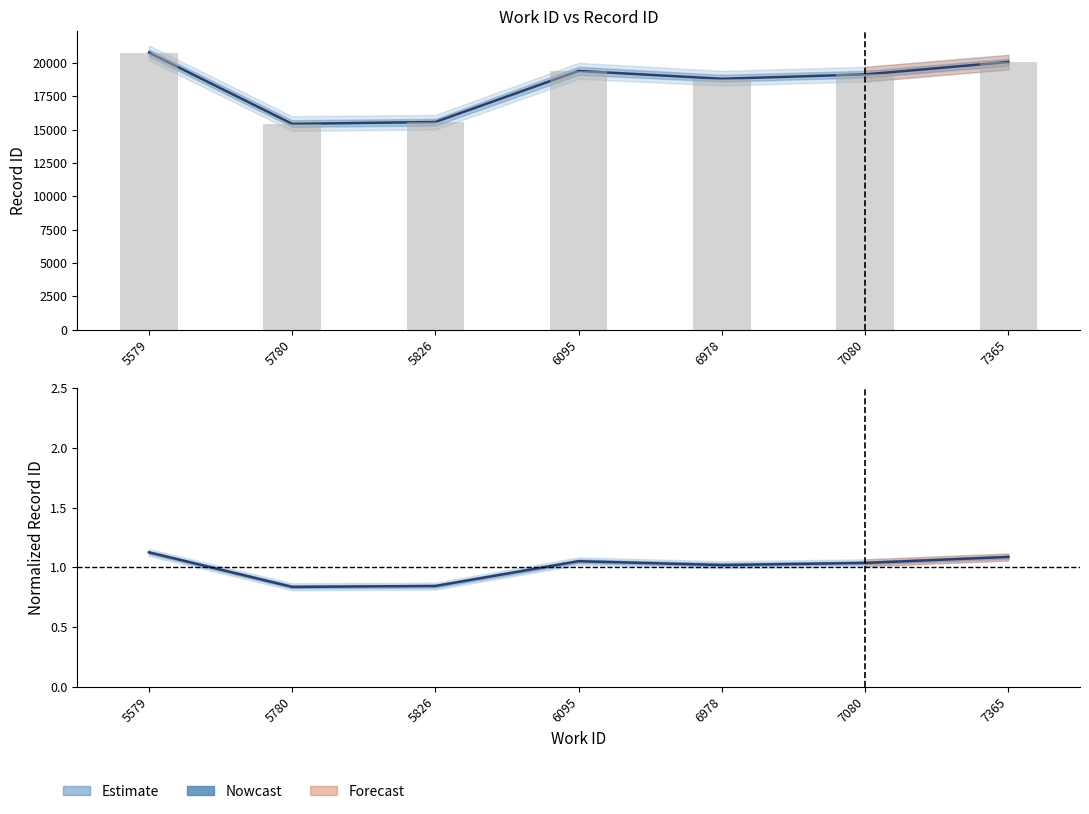

What is the sum of the values at 7080 and 6095?

2.1